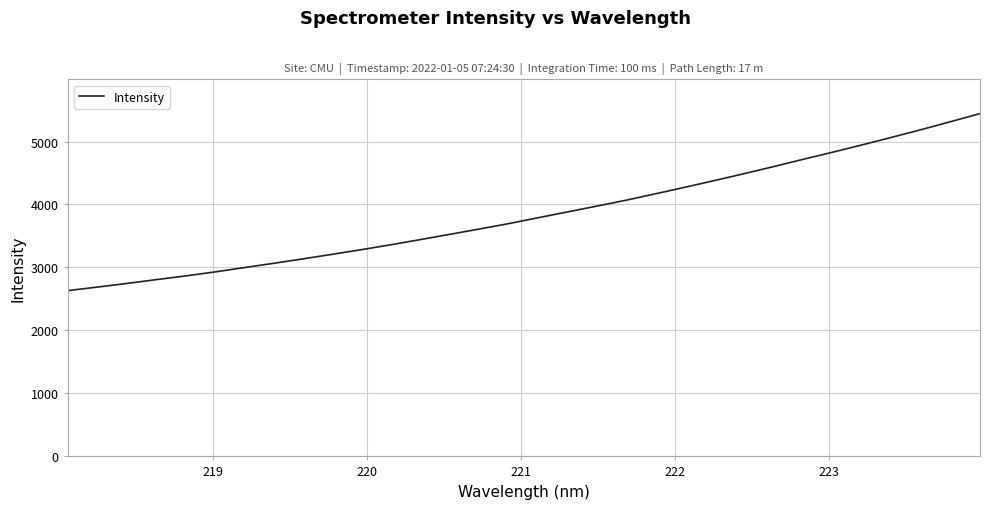

What is the maximum value shown in the chart?

5443.1